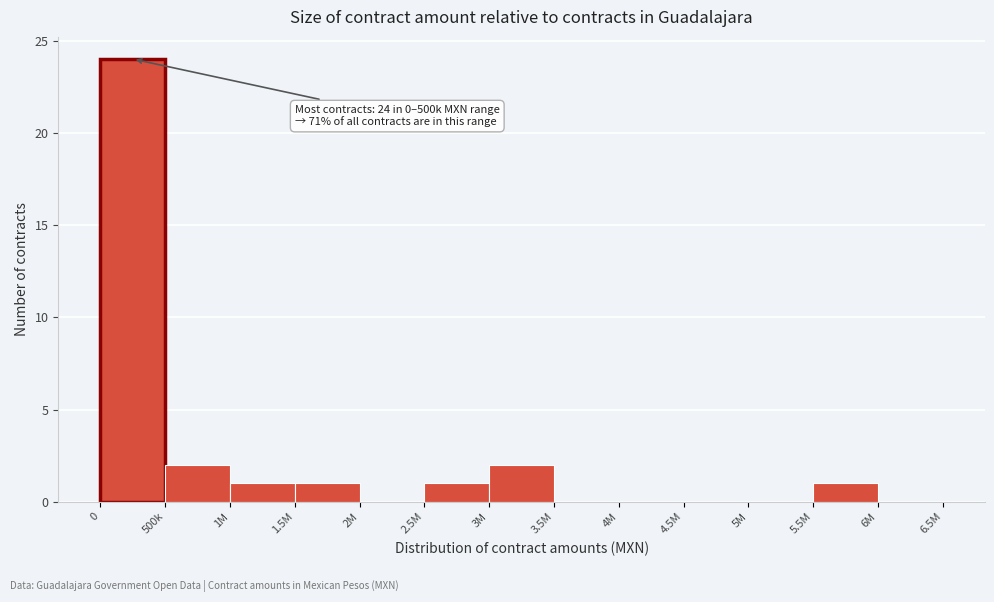

Reading right to left, transcribe all the data shown in this chart.

6M=0	5.5M=1	5M=0	4.5M=0	4M=0	3.5M=0	3M=2	2.5M=1	2M=0	1.5M=1	1M=1	500k=2	0=24